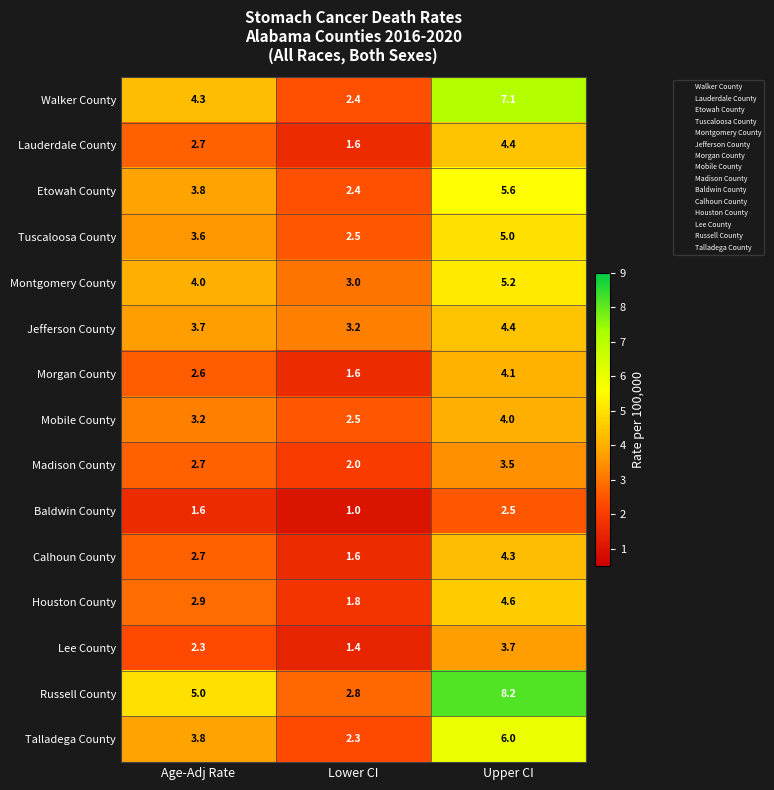

True or false: Montgomery County has a value of 5.6 at Age-Adj Rate.

False